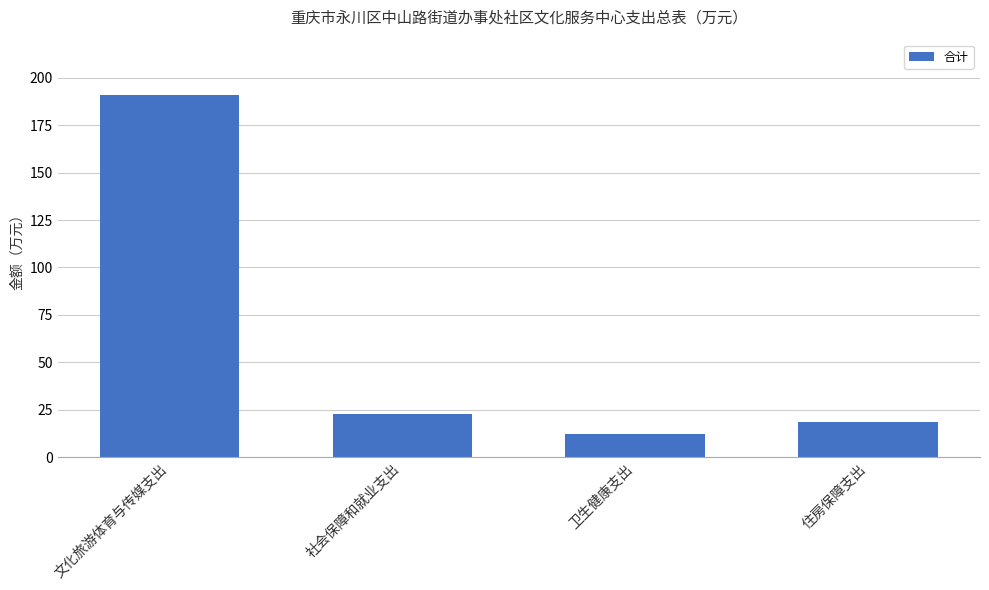

Rank the categories by value from lowest to highest.

卫生健康支出, 住房保障支出, 社会保障和就业支出, 文化旅游体育与传媒支出